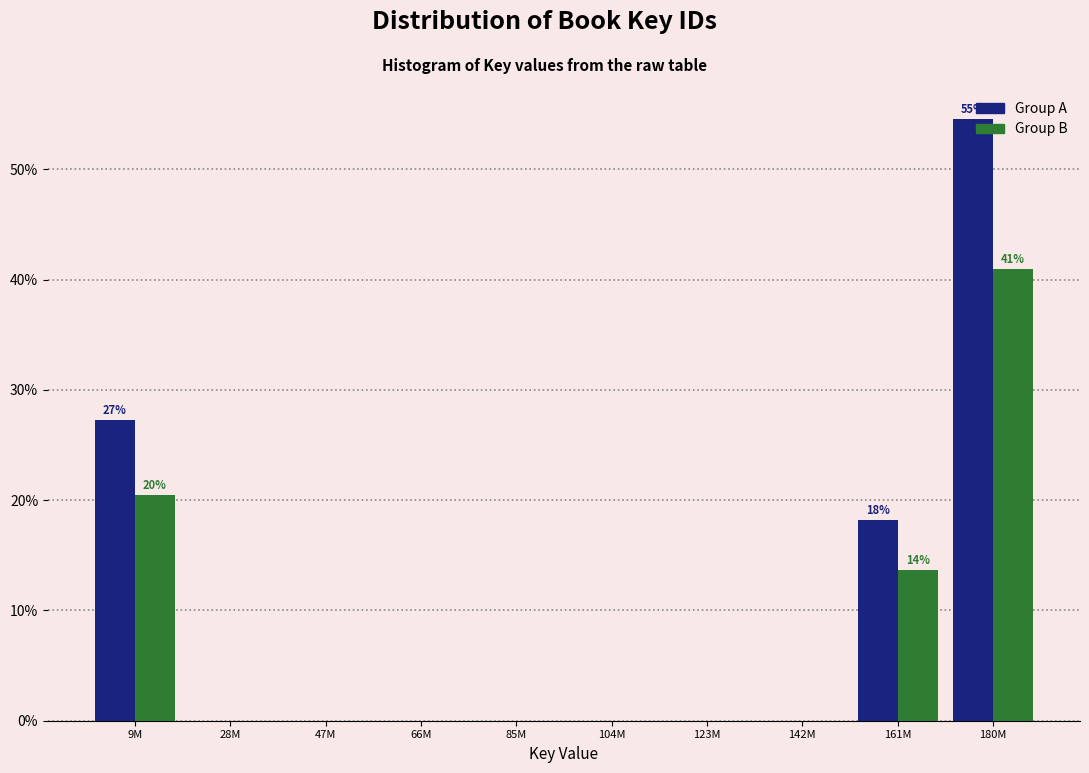

At which category is the sum across all series the highest?

180M